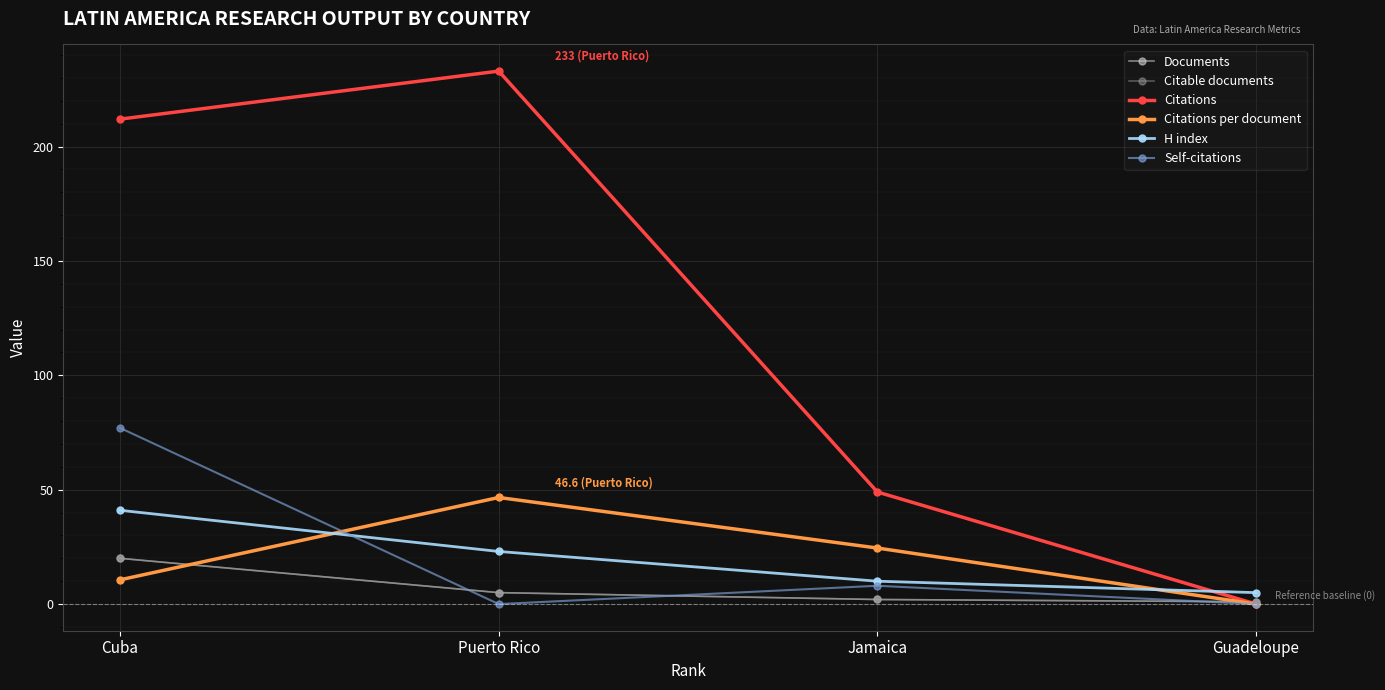

True or false: Self-citations has more than 2 points higher than both neighbors.

False